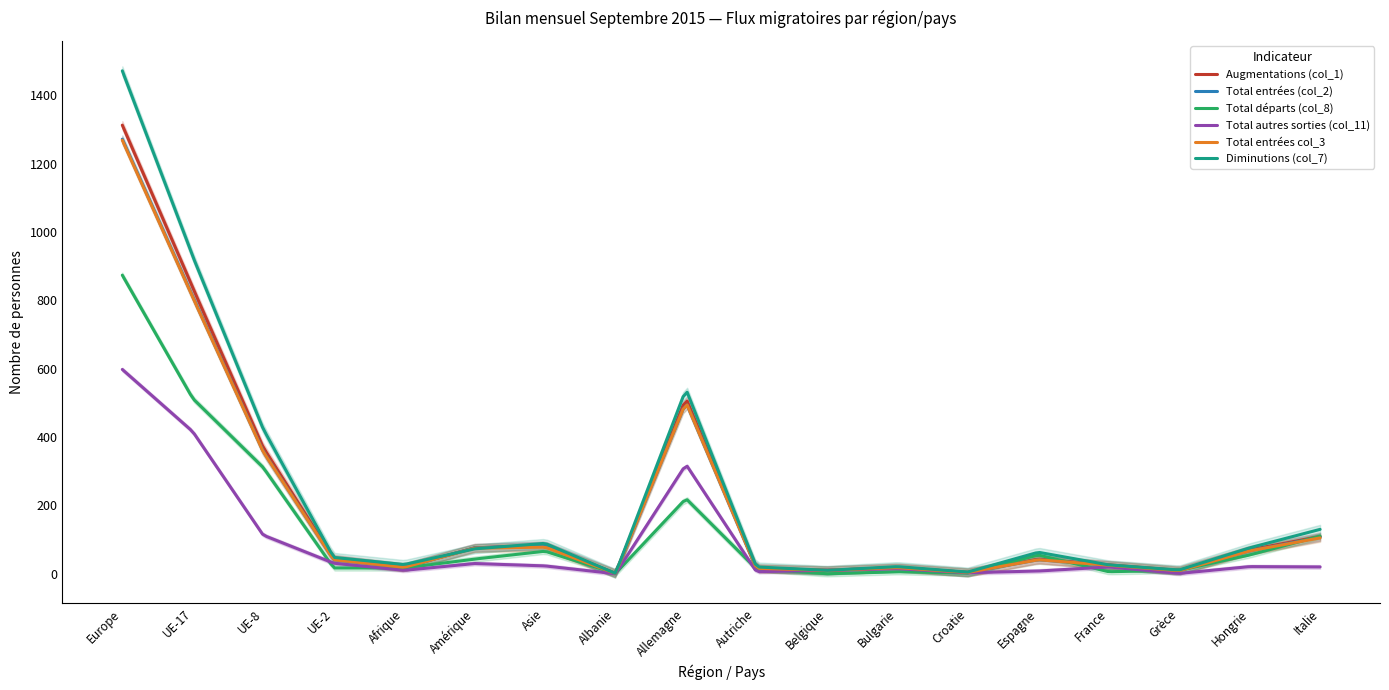

What is the spread (max minus min) of values at Europe?

874